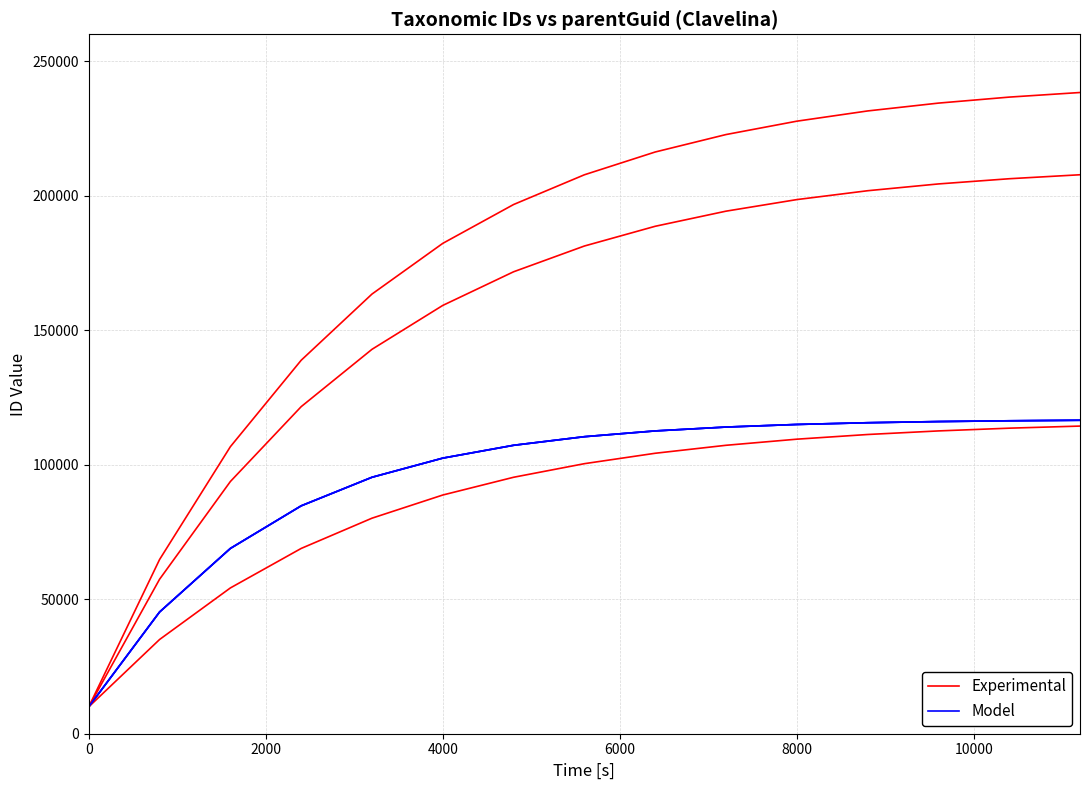

What is the label of the 5th point from the left?

8000